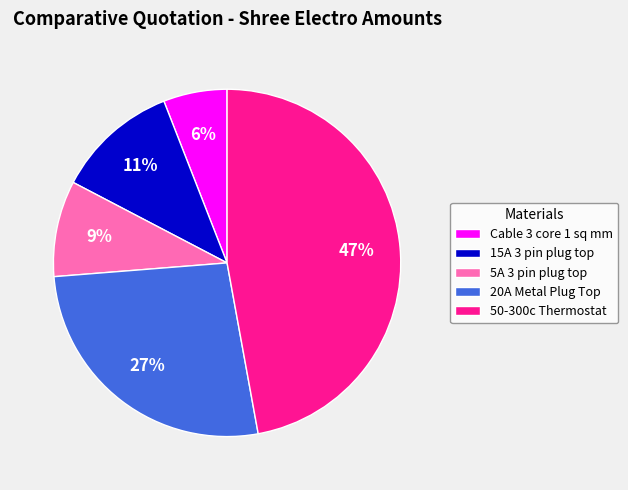

Count the number of slices in the pie.

5